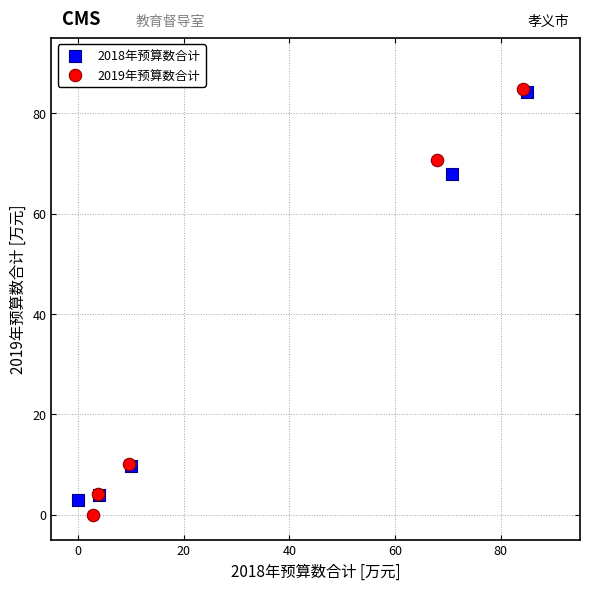

Which series has the largest Y range (max minus min)?

2019年预算数合计